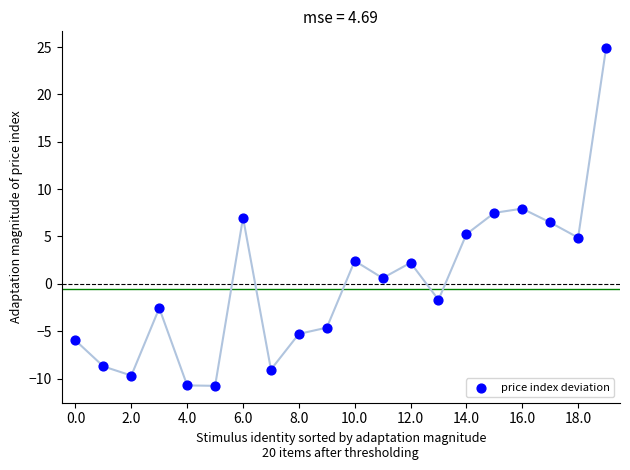

What is the range of Y values (max minus min)?

35.7